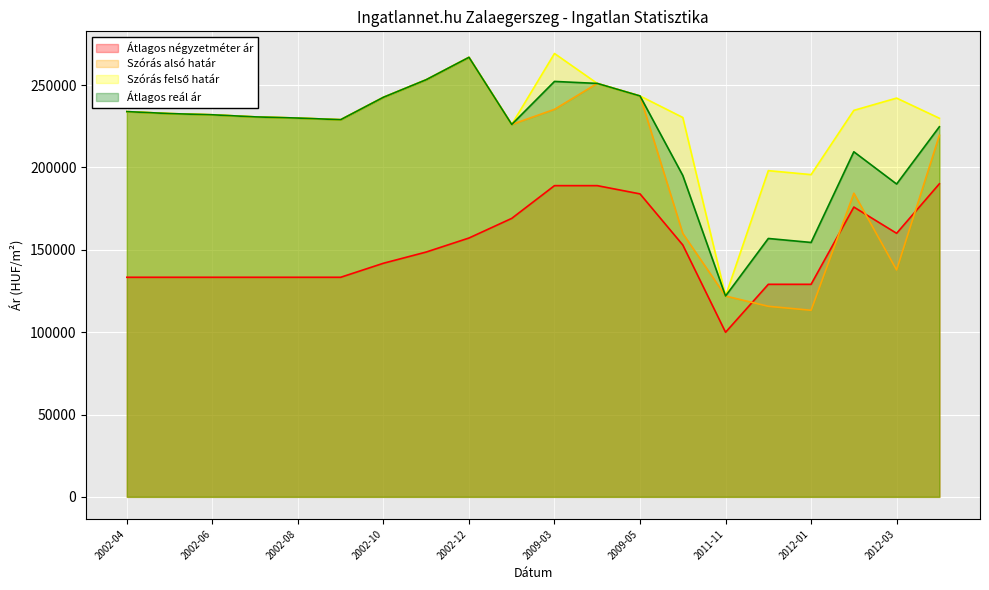

At which category does the chart reach its minimum across all series?

2011-11